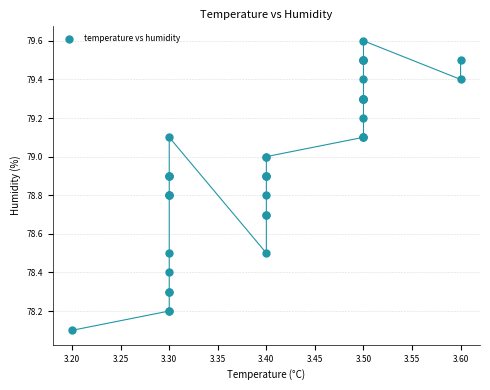

What Y value in the scatter plot is closest to 78?

78.1